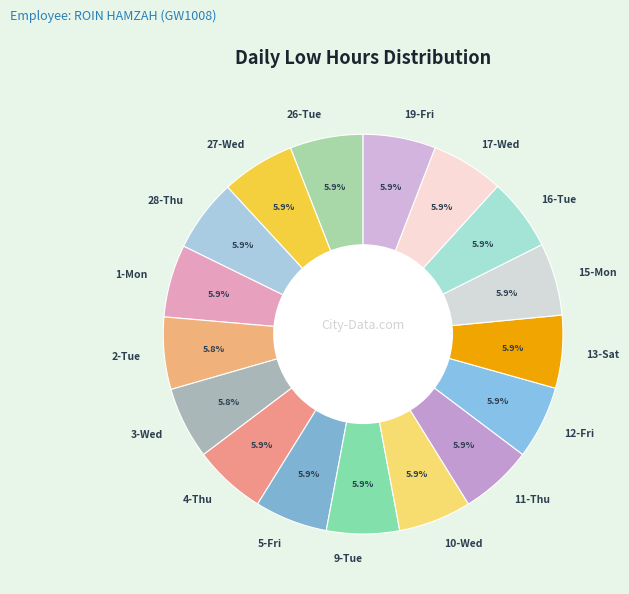

The 13-Sat slice represents 6% of the pie. True or false?

True